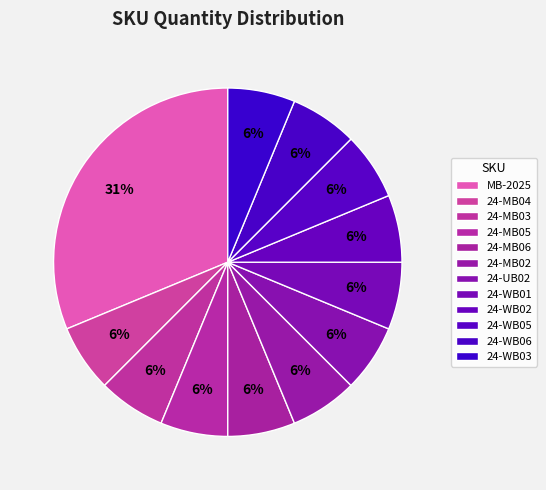

Count the number of slices in the pie.

12